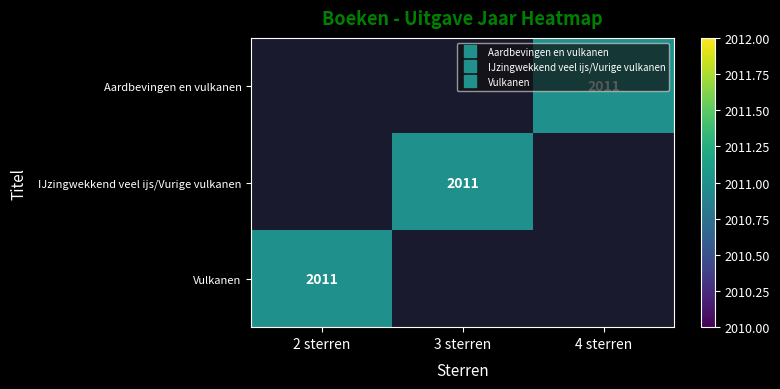

Is it true that IJzingwekkend veel ijs/Vurige vulkanen equals 2011.0 at 3 sterren?

True